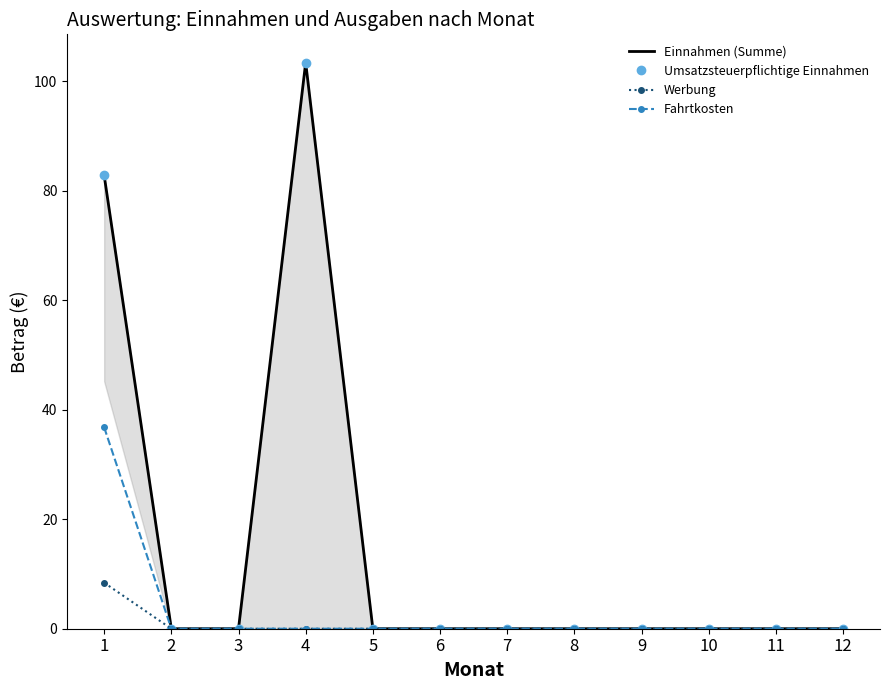

What is the greatest value displayed?

103.4